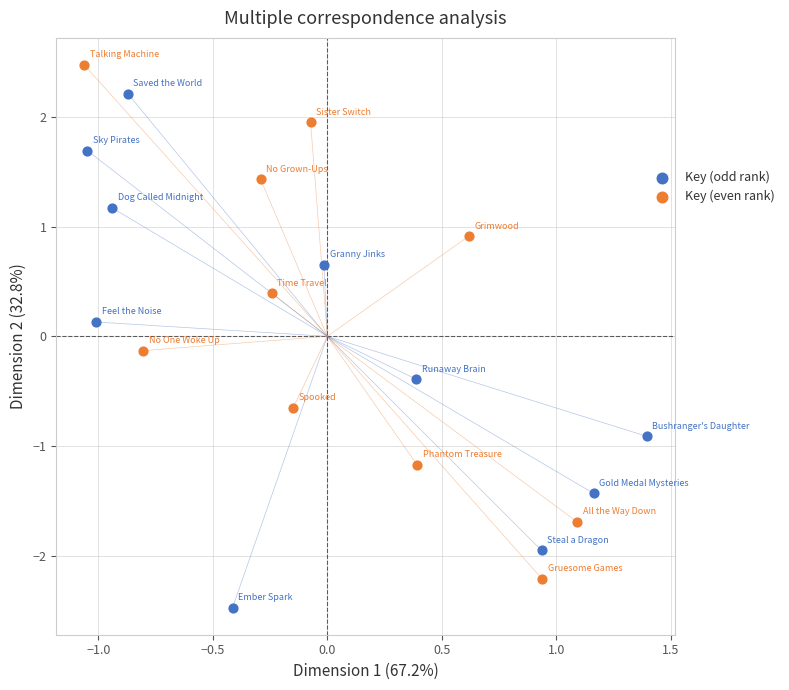

Which series contains the lowest Y value?

Key (odd rank)